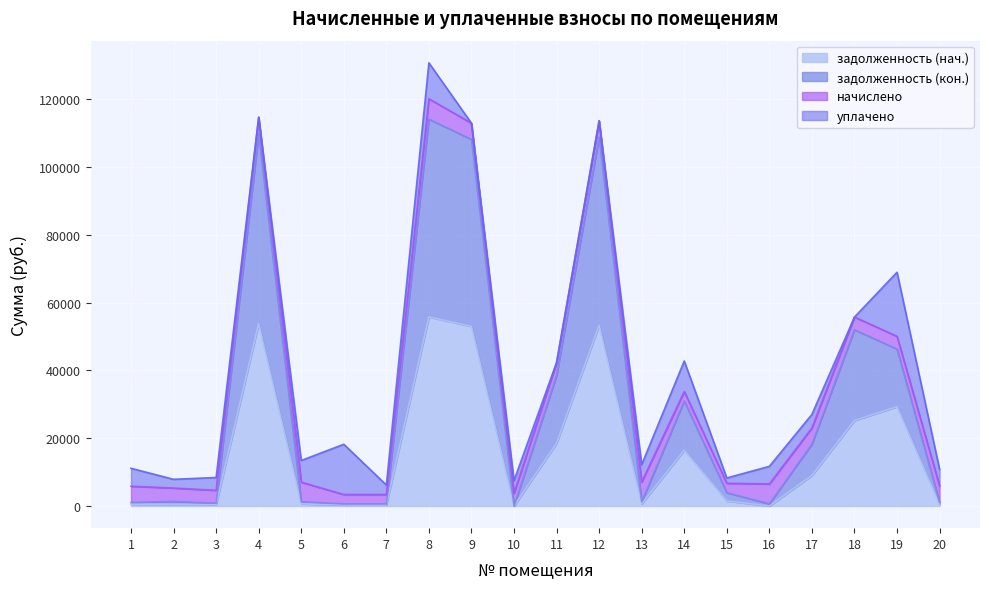

At which category is the sum across all series the highest?

8